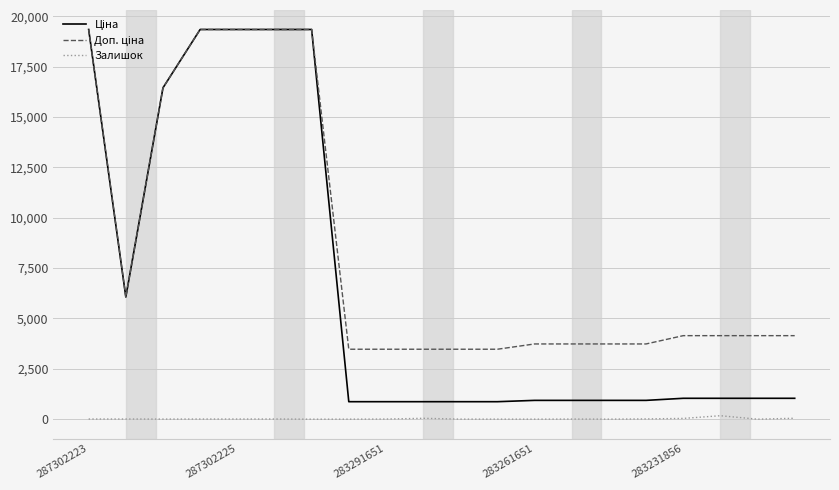

What is the maximum value shown in the chart?

19343.1